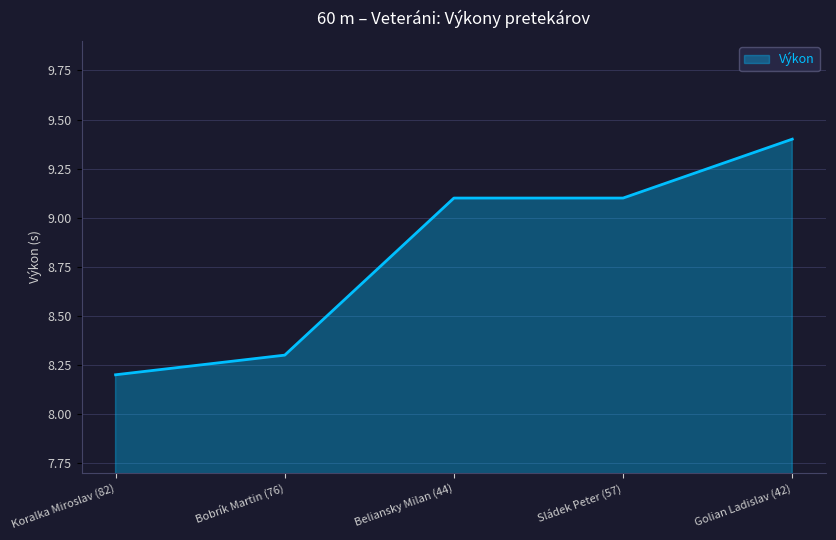

What position from the right is Beliansky Milan (44)?

3